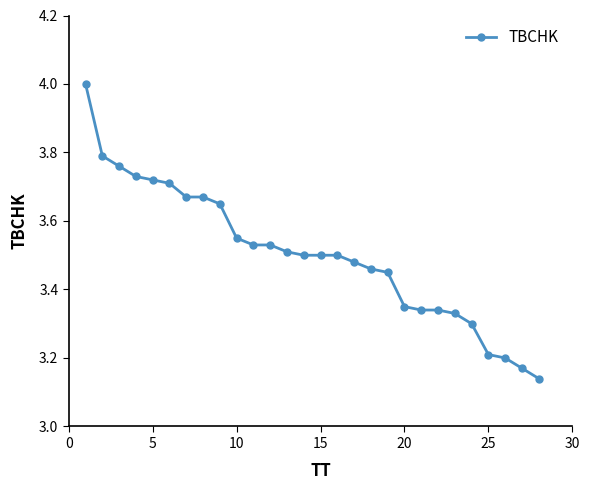

What is the greatest value displayed?

4.0